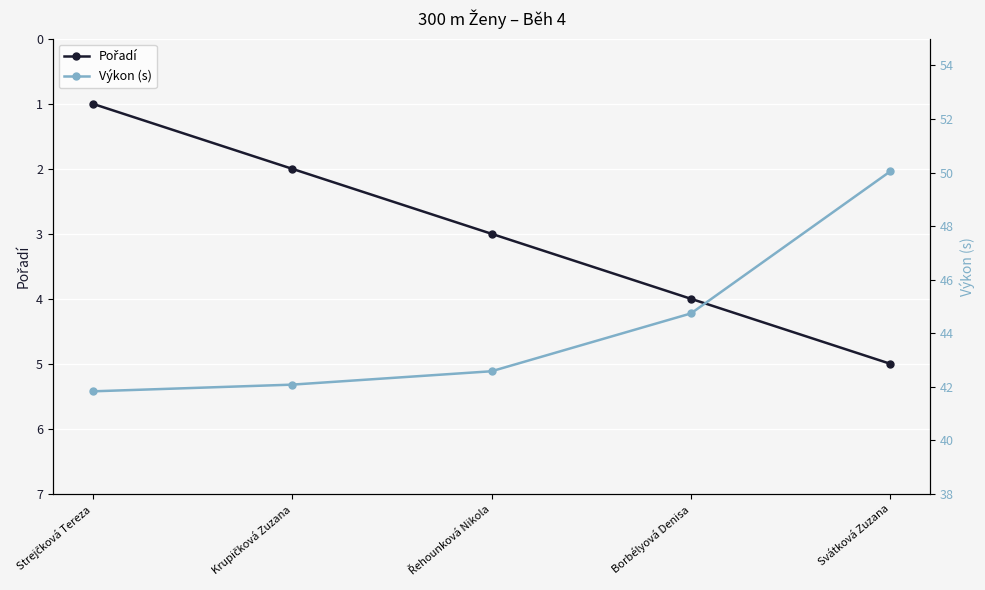

Rank the series at Svátková Zuzana from lowest to highest value.

Pořadí, Výkon (s)